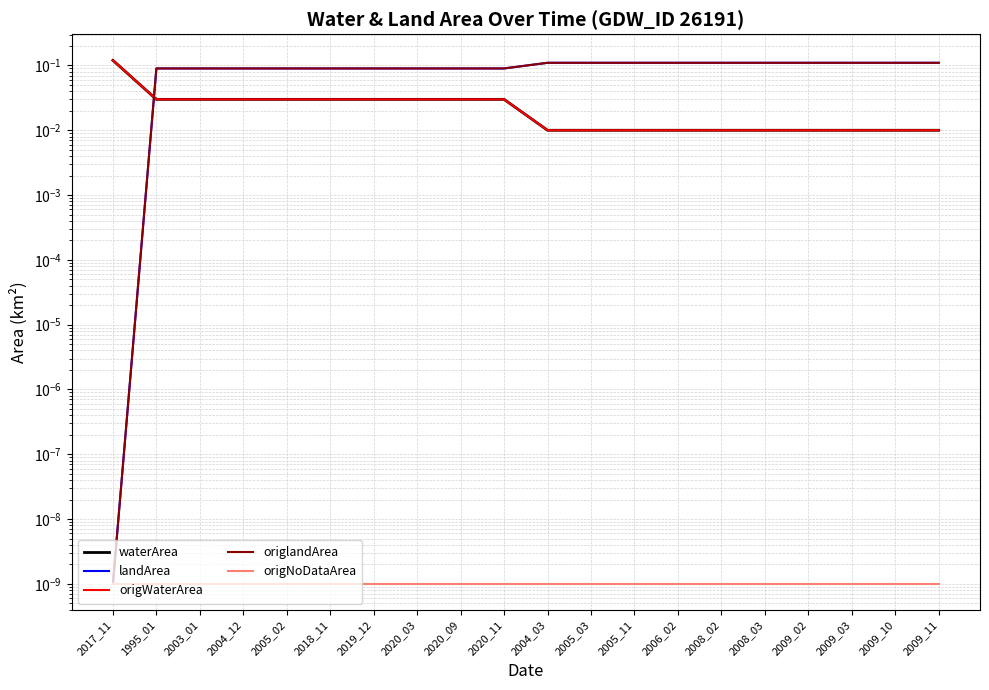

At how many categories does at least one series exceed 0?

20